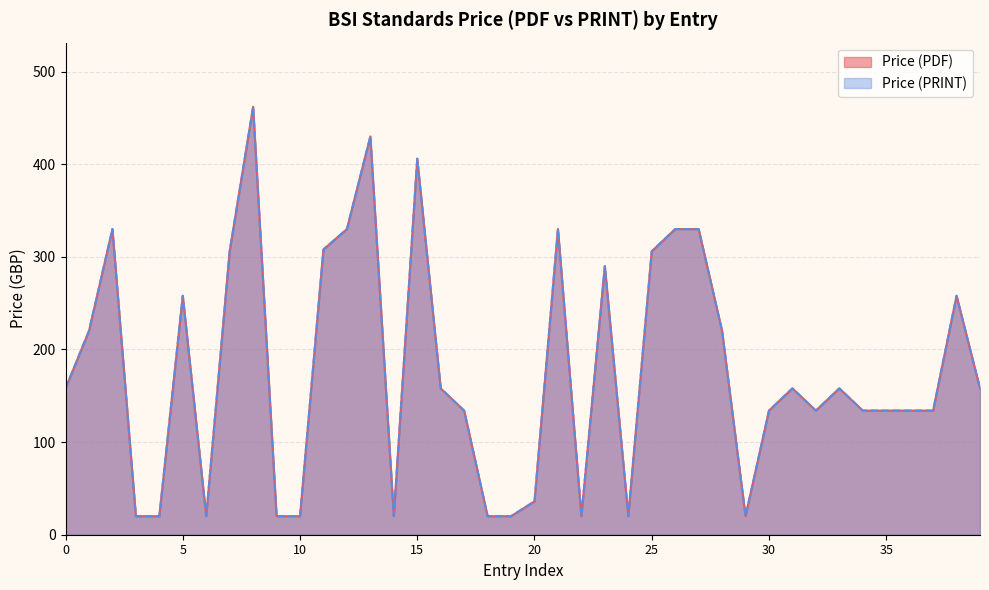

What are all the series names shown in the legend?

Price (PDF), Price (PRINT)